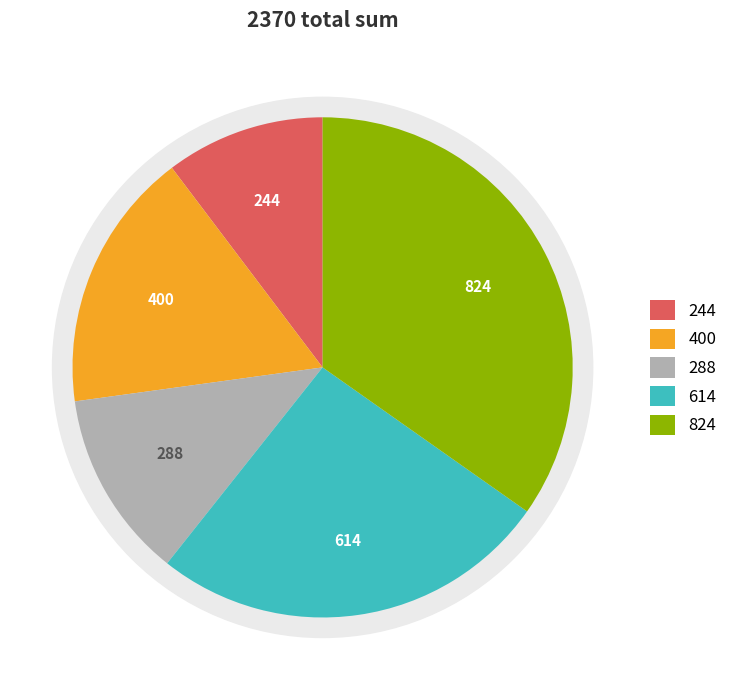

Combined, what portion of the pie is Metzger, Paul and Regan, Brian?

7.9%